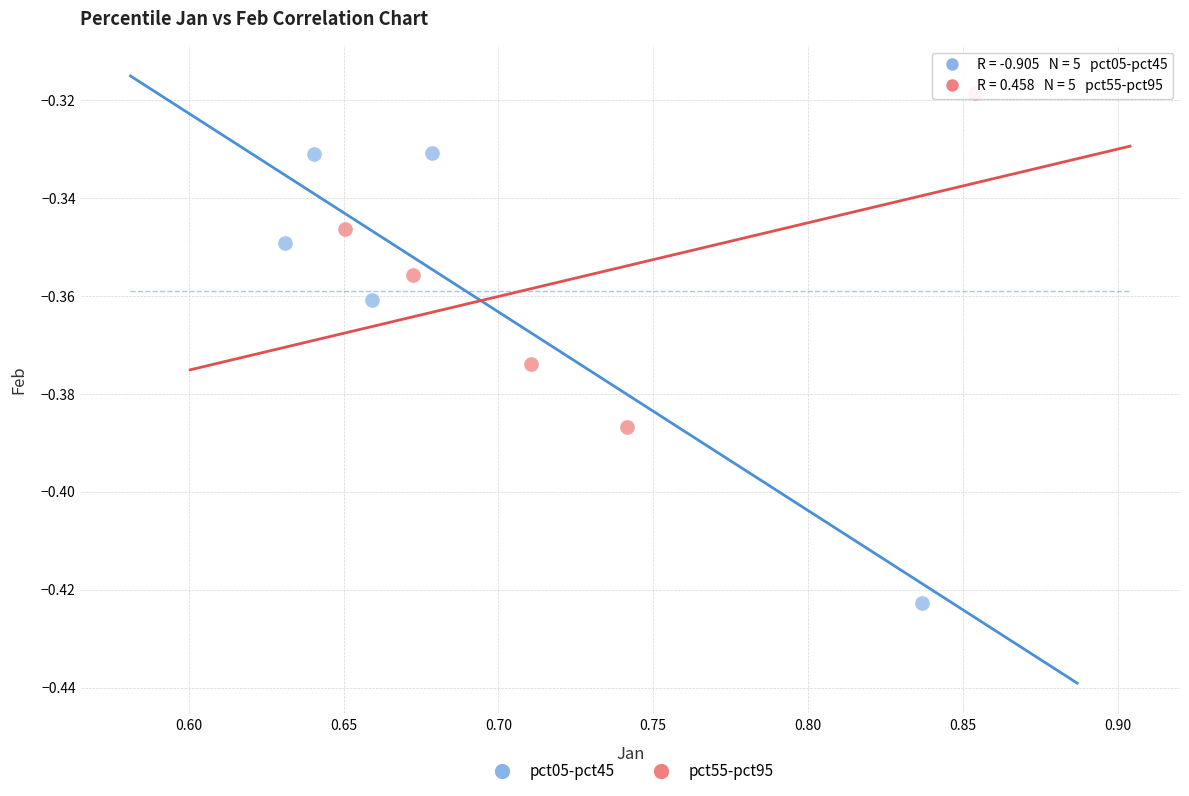

Which series has the largest Y range (max minus min)?

pct05-pct45